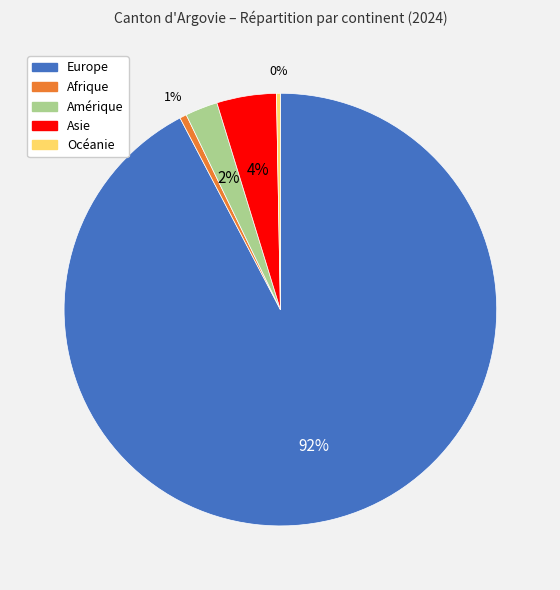

Do Afrique and Amérique together represent more than half of the pie?

No